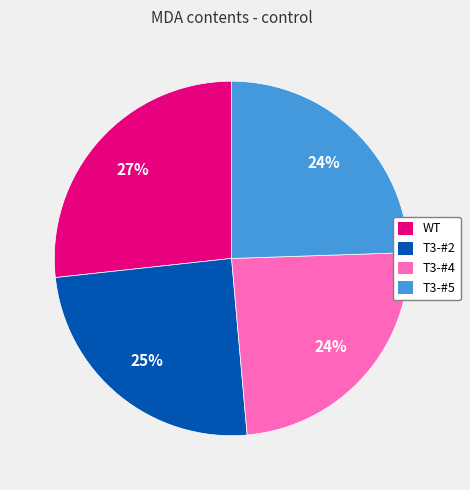

To the nearest percent, what is the difference between the largest and smallest slice percentages?

3%